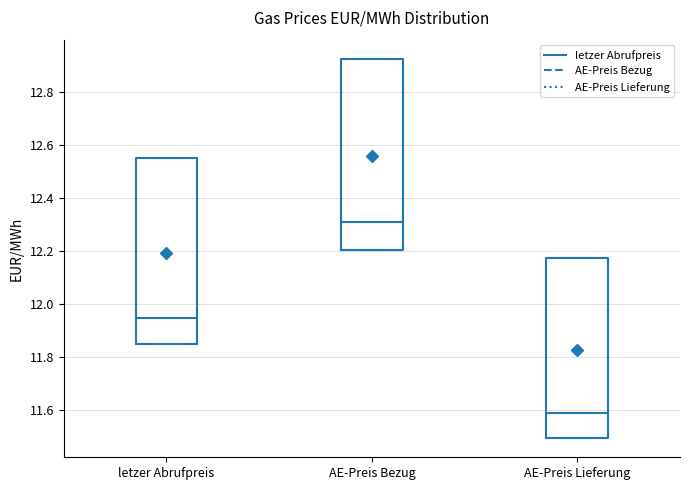

Which box is the tallest, from its lower edge to its upper edge?

AE-Preis Bezug